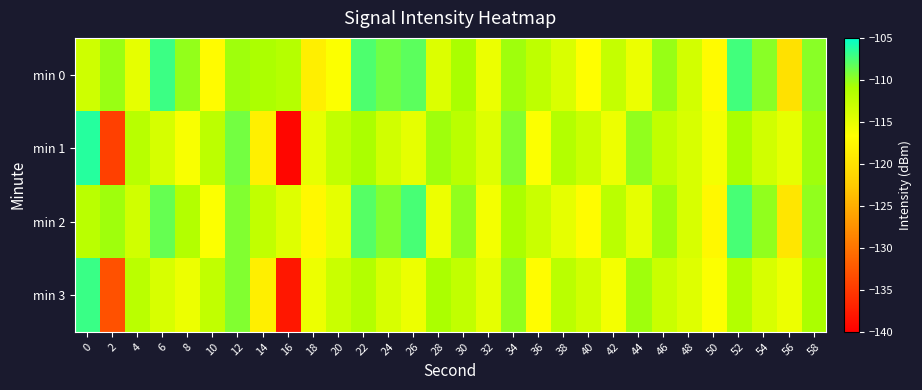

Which series changed the most between 20 and 38?

min 0